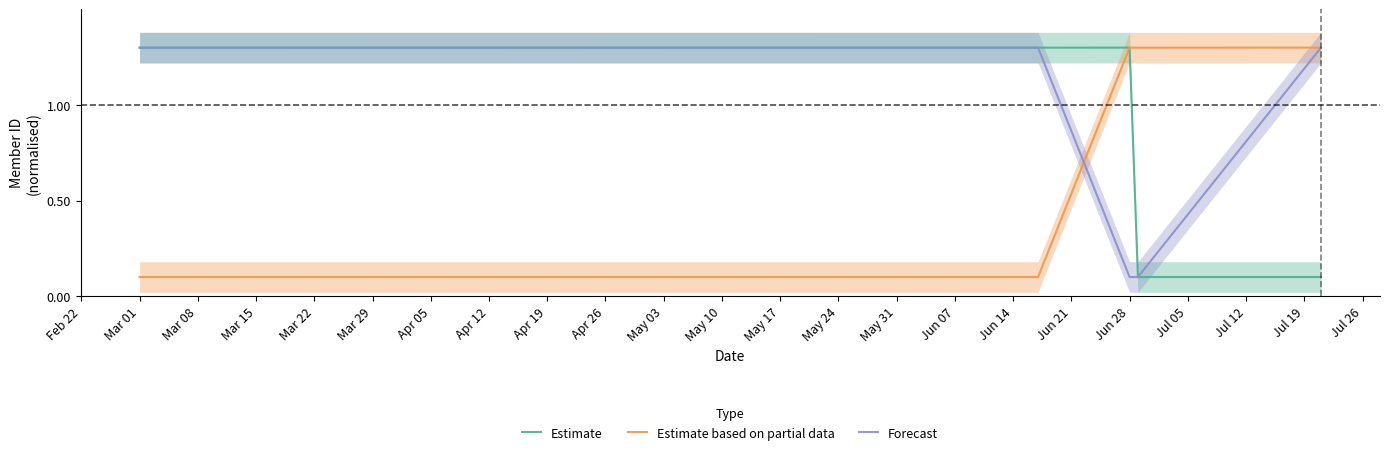

What are all the series names shown in the legend?

Estimate, Estimate based on partial data, Forecast